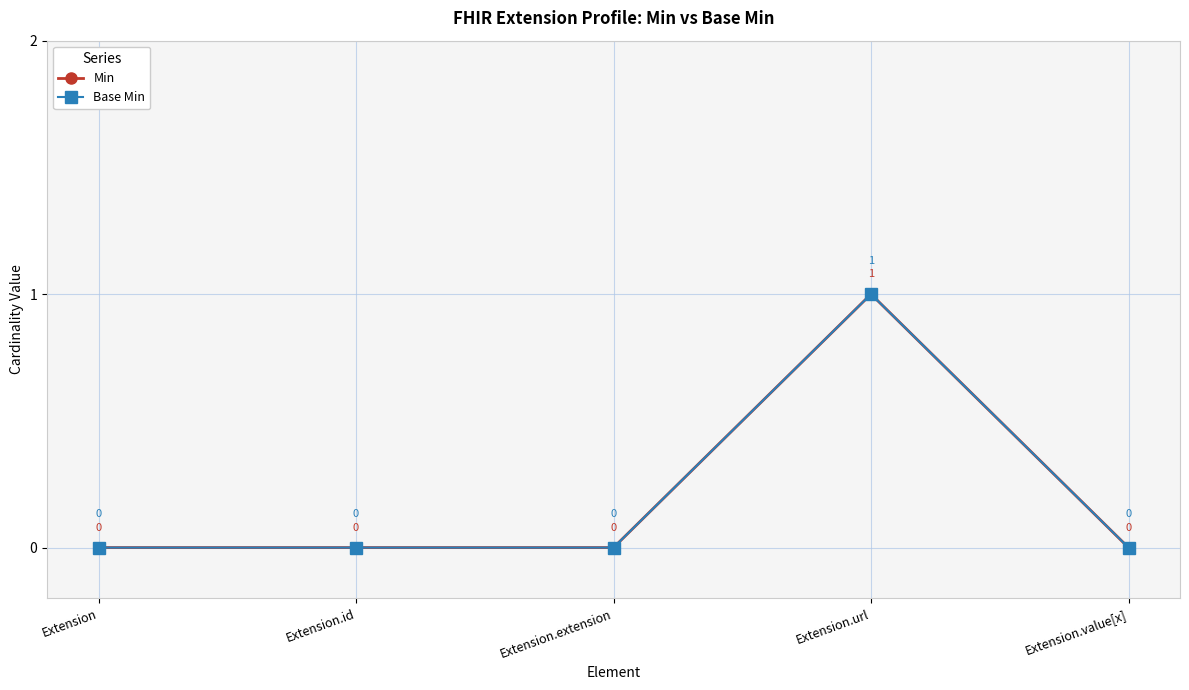

At which category does Base Min reach its first local peak?

Extension.url